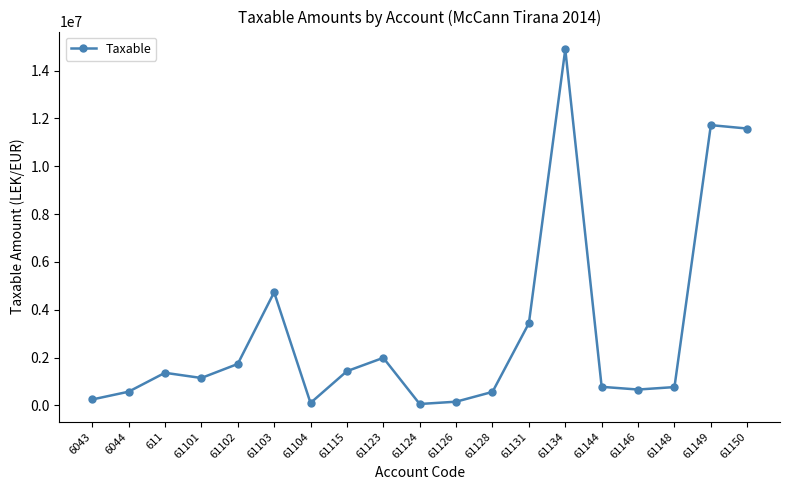

Is it true that the value at 61148 is 769080.9?

True